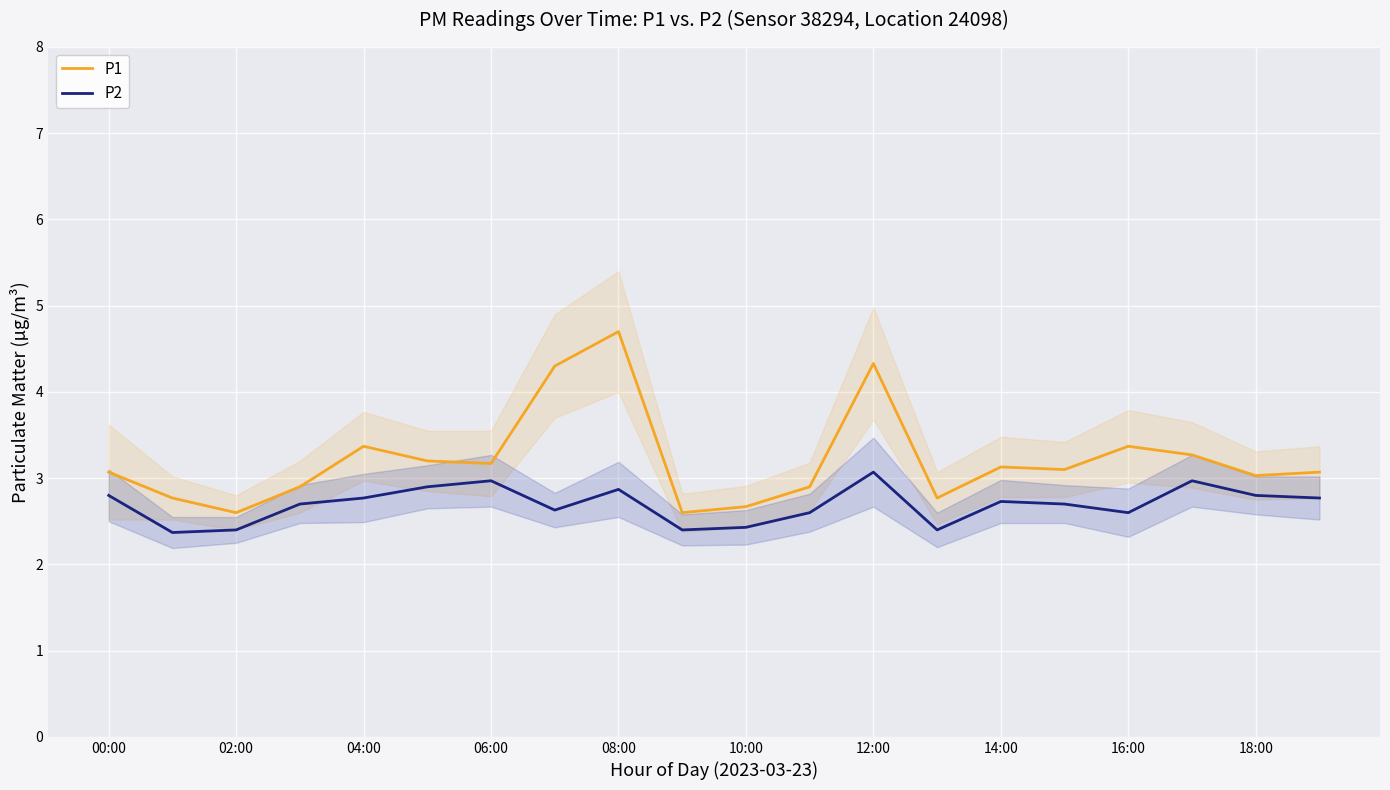

Reading left to right, list all the values displayed in this chart.

P1: 3.1	2.8	2.6	2.9	3.4	3.2	3.2	4.3	4.7	2.6	2.7	2.9	4.3	2.8	3.1	3.1	3.4	3.3	3.0	3.1
P2: 2.8	2.4	2.4	2.7	2.8	2.9	3.0	2.6	2.9	2.4	2.4	2.6	3.1	2.4	2.7	2.7	2.6	3.0	2.8	2.8